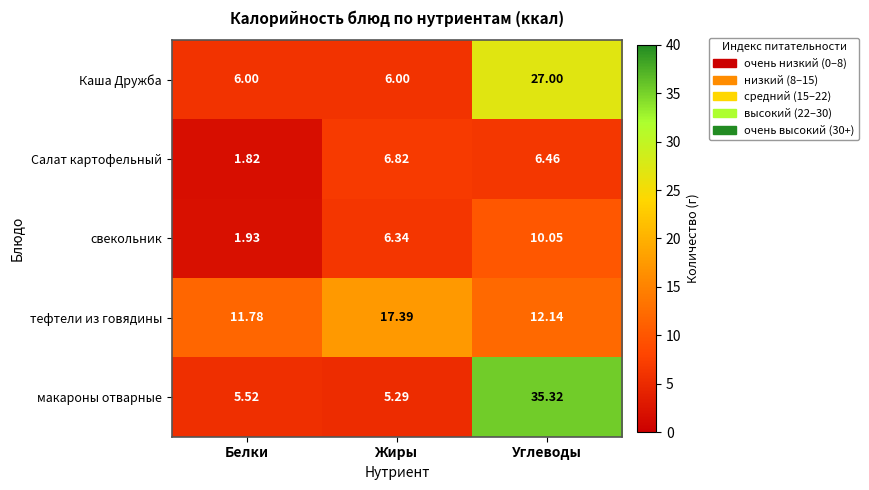

How many series are shown in this chart?

5